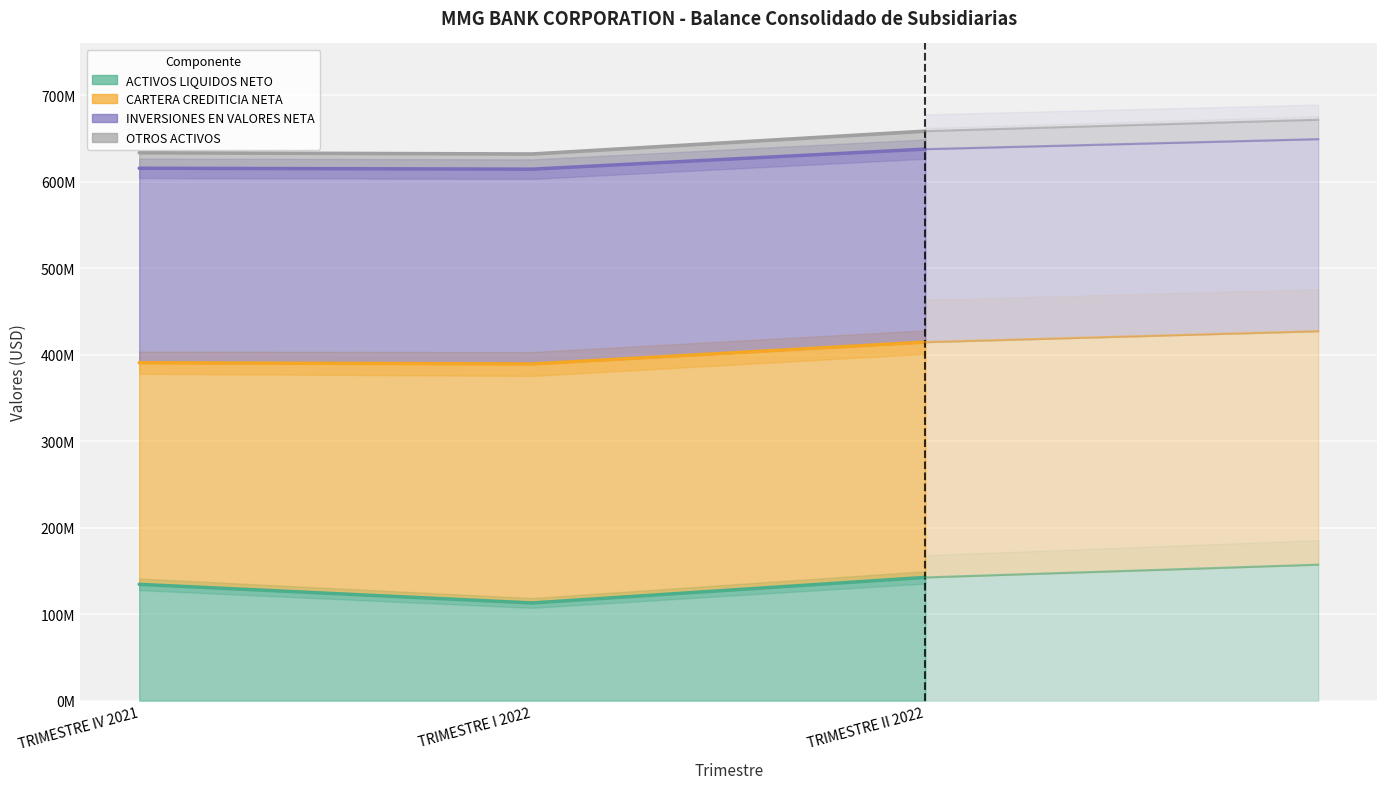

Which series has the widest spread of values?

ACTIVOS LIQUIDOS NETO